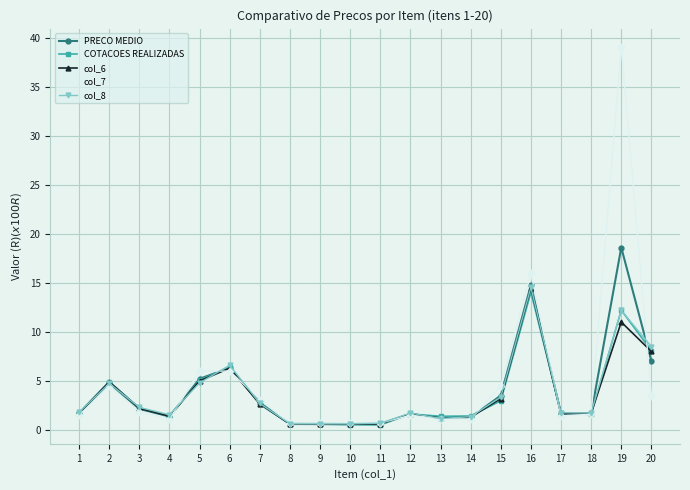

Count the number of categories in the chart.

20